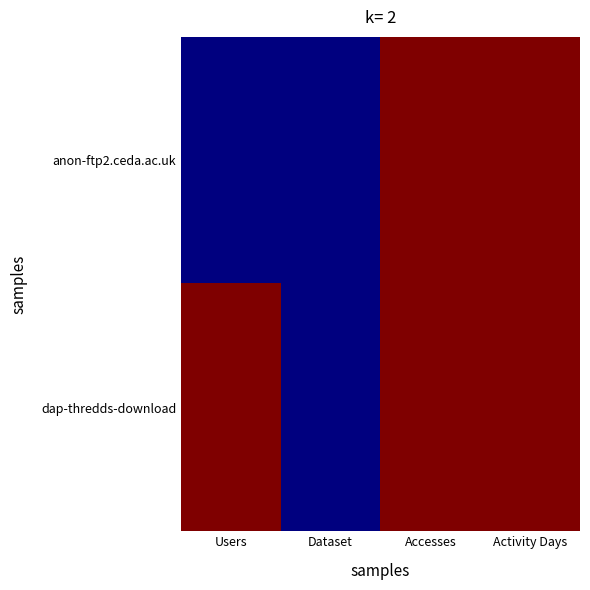

What is the total value across all series at Dataset?

2